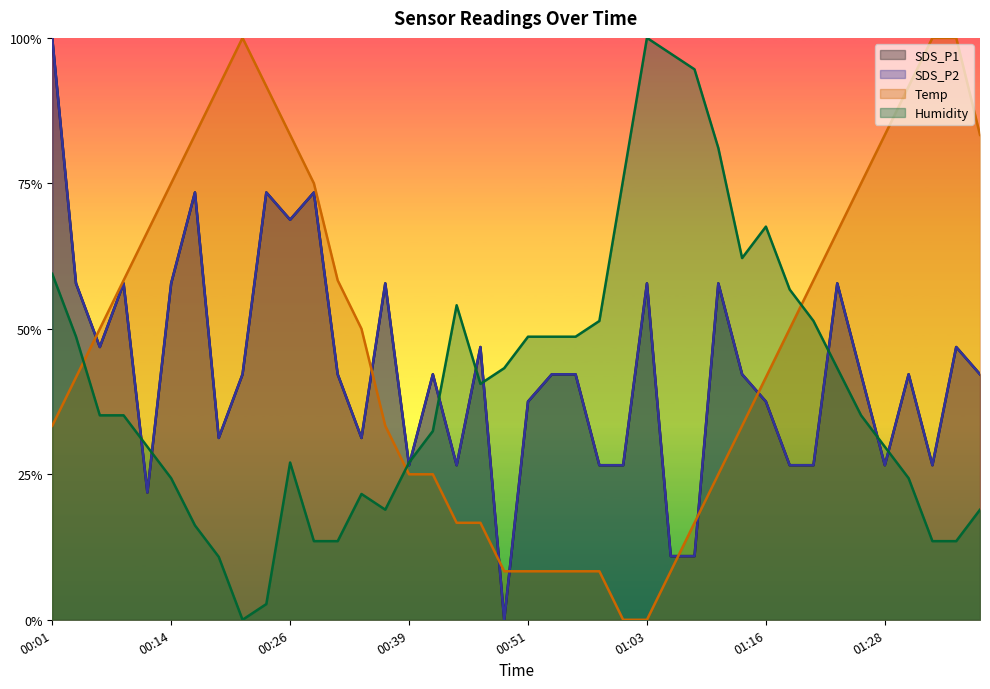

How many data points does each series have?

40